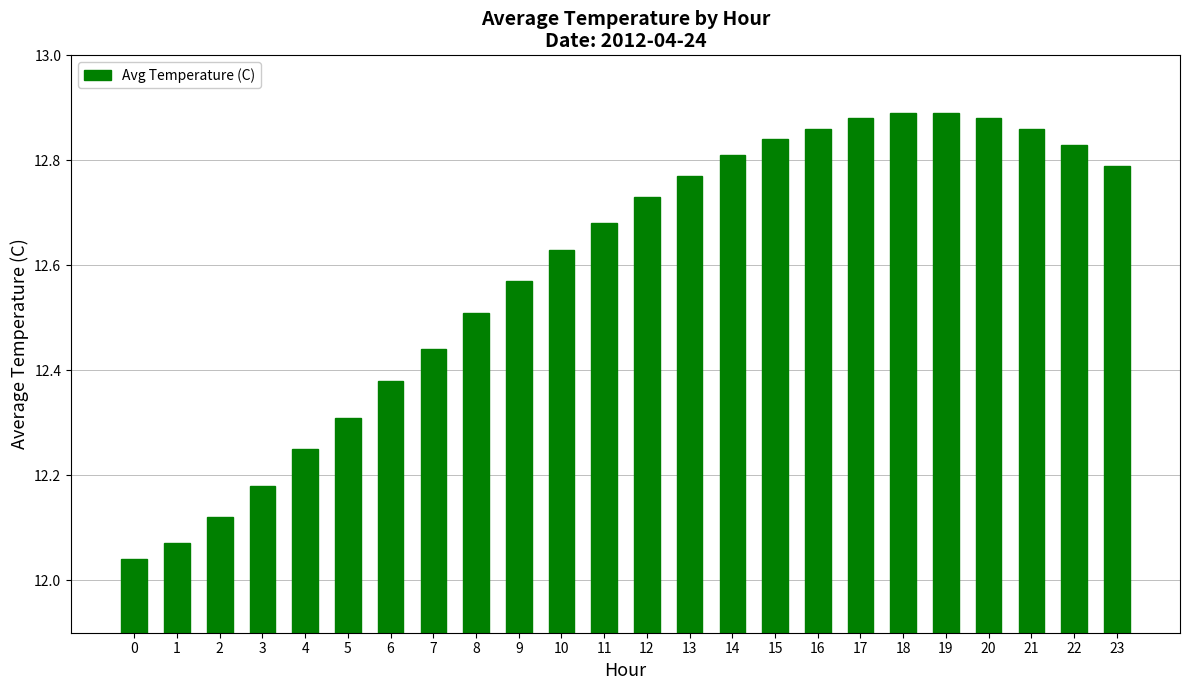

What is the sum of the values at 16 and 15?

25.7